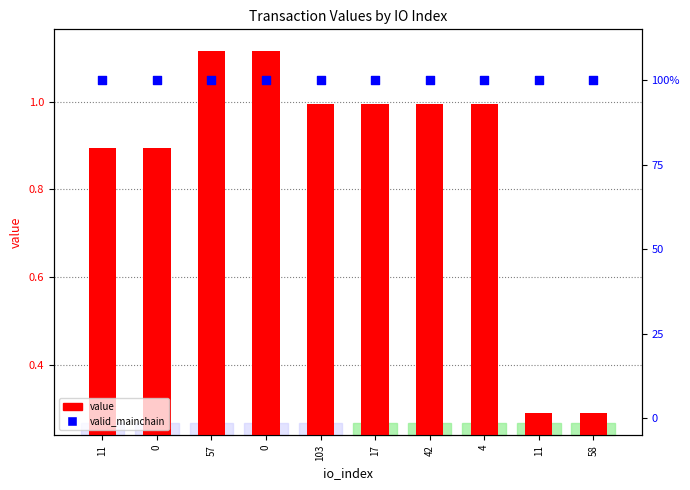

Which series reaches the minimum Y coordinate?

value